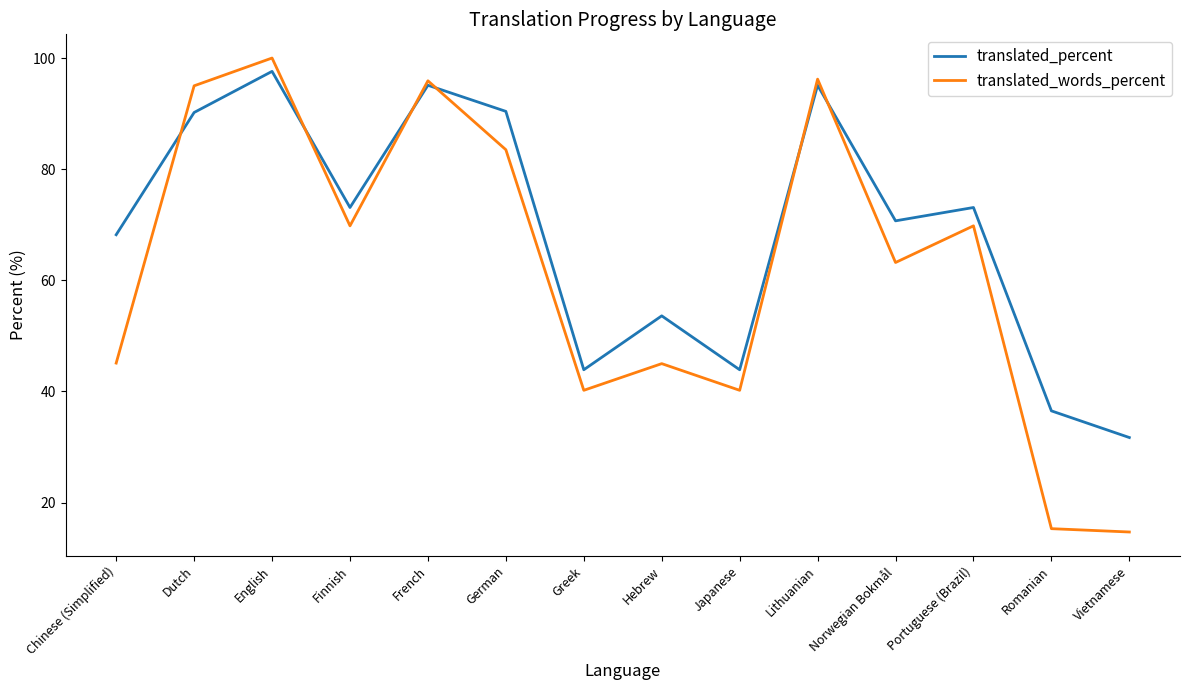

At which label is translated_percent closest to 64?

Chinese (Simplified)